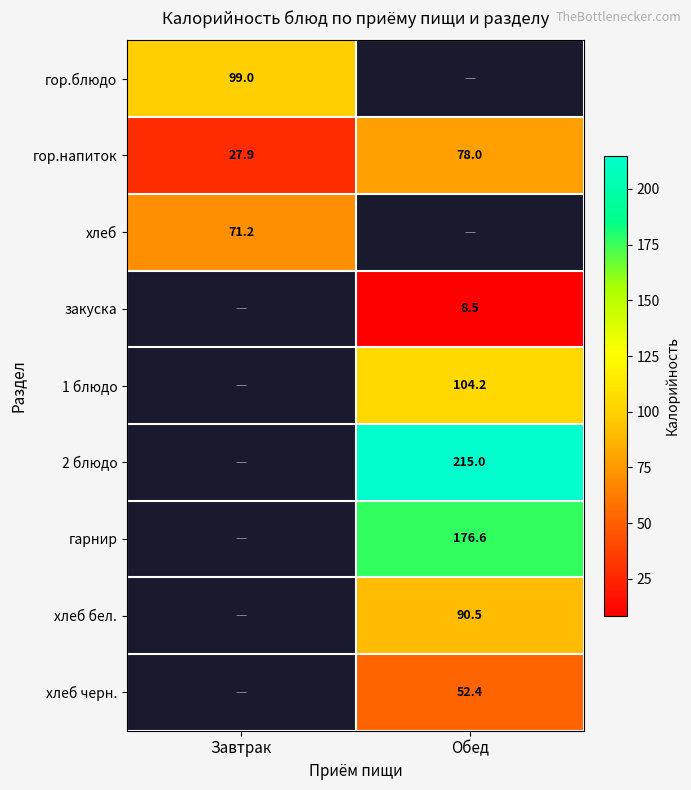

Where is гор.напиток nearest to the value 52?

Завтрак